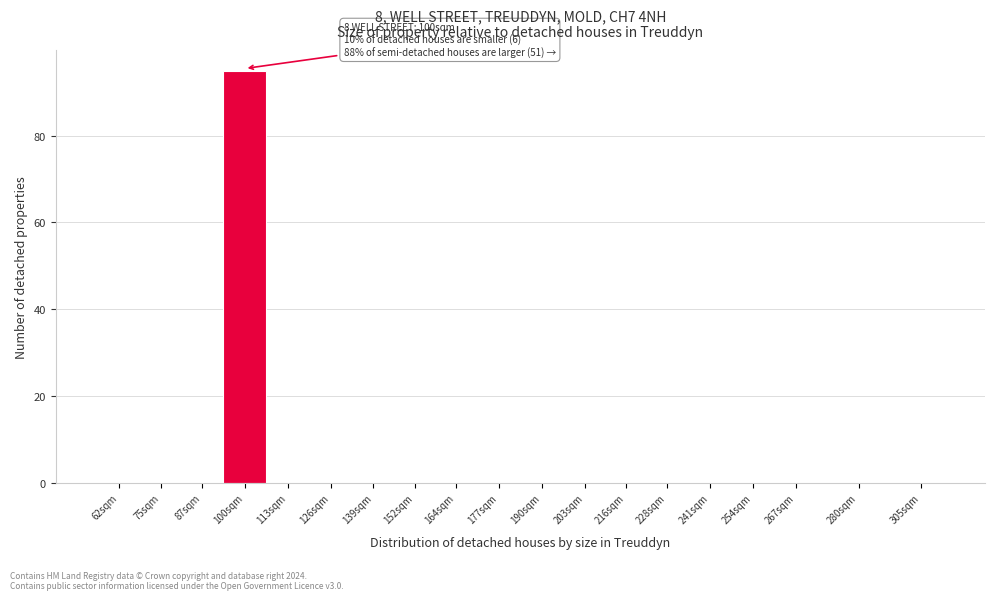

Reading left to right, what are all the values shown in this chart?

62sqm=0	75sqm=0	87sqm=0	100sqm=95	113sqm=0	126sqm=0	139sqm=0	152sqm=0	164sqm=0	177sqm=0	190sqm=0	203sqm=0	216sqm=0	228sqm=0	241sqm=0	254sqm=0	267sqm=0	280sqm=0	305sqm=0